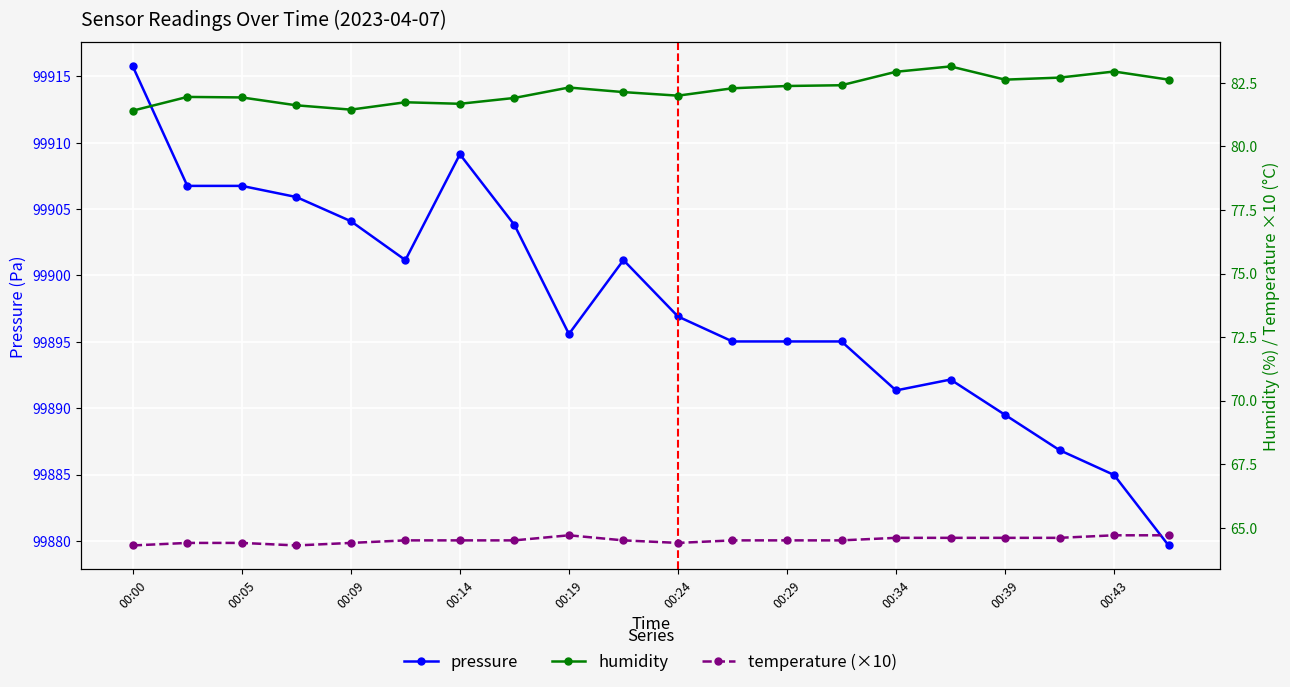

True or false: pressure has a value of 99886.8 at 17.

True